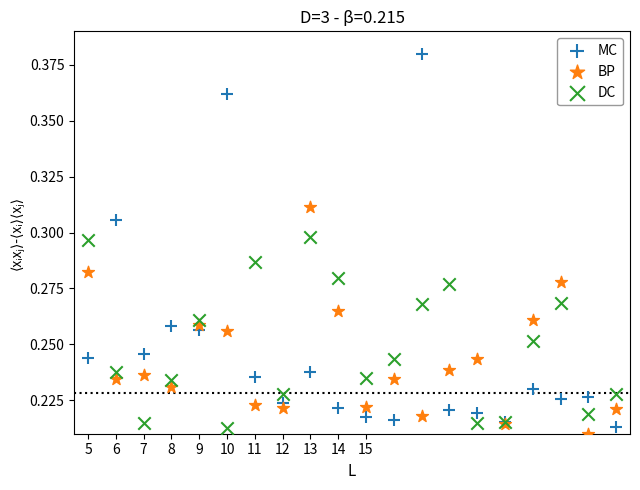

Which series has the widest spread of Y values?

MC